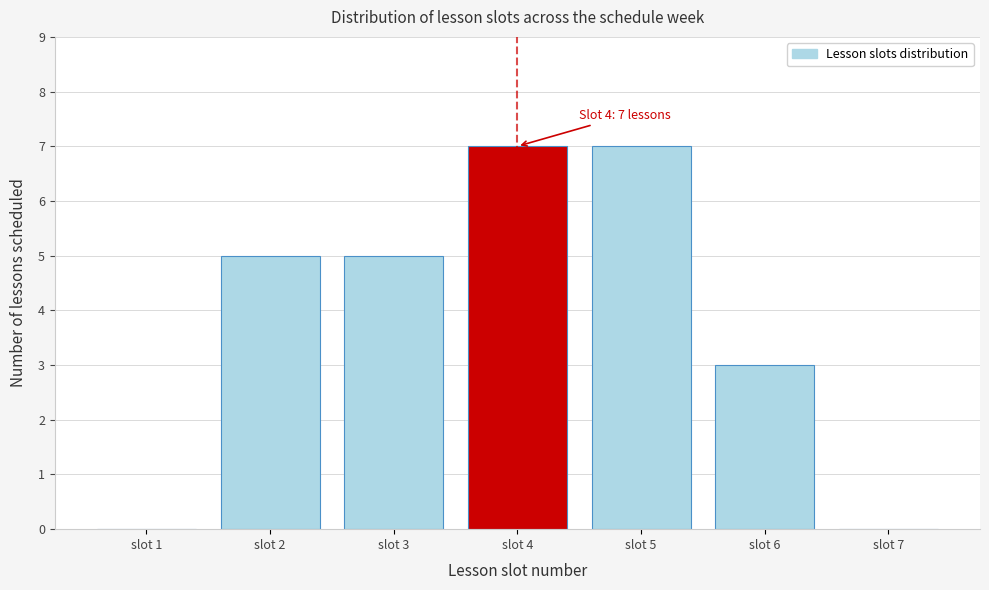

Reading right to left, list all the values displayed in this chart.

slot 7=0	slot 6=3	slot 5=7	slot 4=7	slot 3=5	slot 2=5	slot 1=0